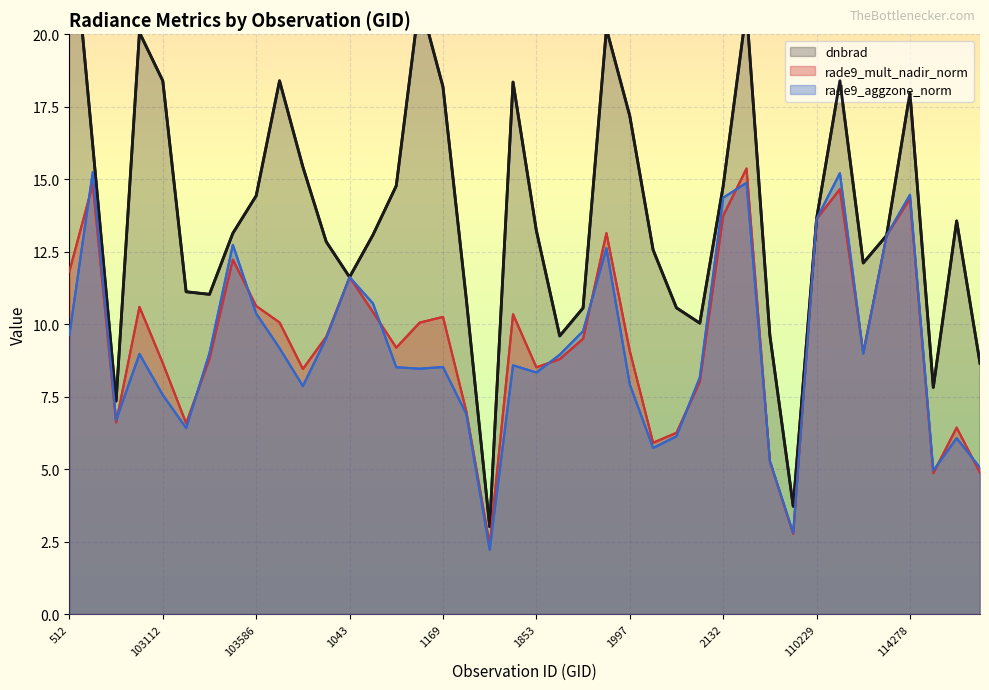

List the labels in order of dnbrad value, largest first.

512, 104417, 109524, 1952, 103103, 2375, 917, 103112, 1808, 1169, 114278, 1997, 102744, 103830, 104298, 2132, 103586, 110229, 114506, 1853, 103468, 104180, 114145, 103949, 108832, 113974, 1043, 773, 103348, 104540, 109000, 108472, 2087, 109883, 108298, 114514, 3014, 638, 110058, 1718